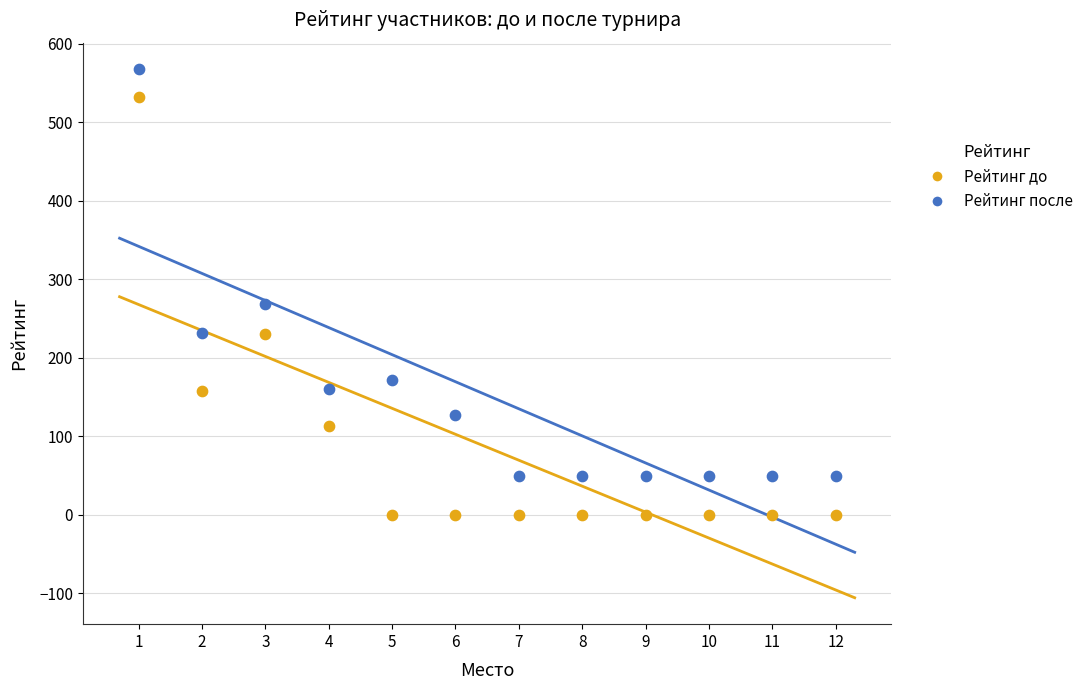

Which series has the largest Y range (max minus min)?

Рейтинг до